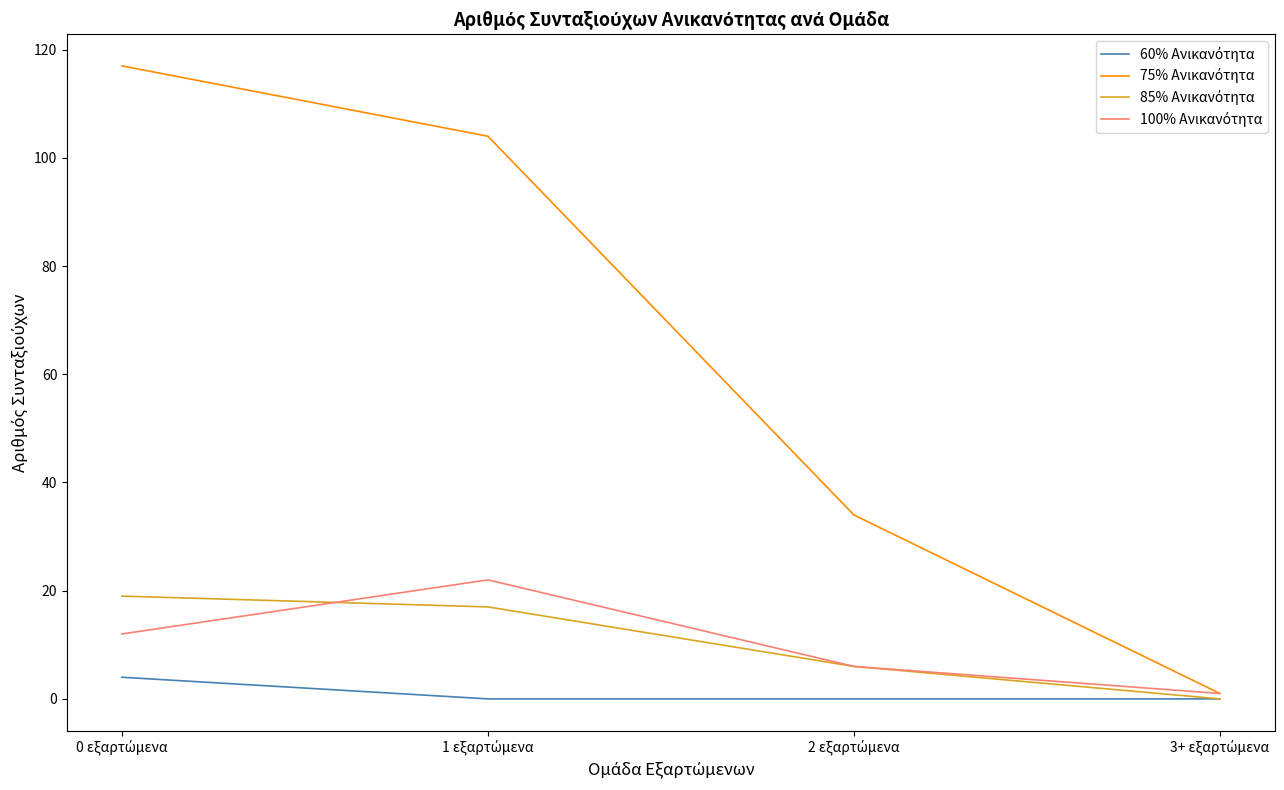

The 60% Ανικανότητα series shows 0 at 3+ εξαρτώμενα. True or false?

True